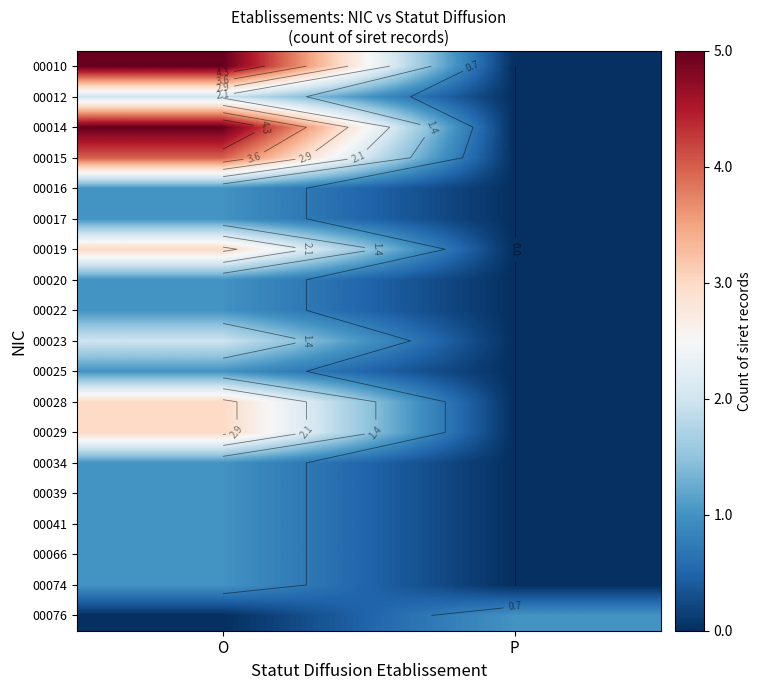

At how many categories does at least one series exceed 2?

1